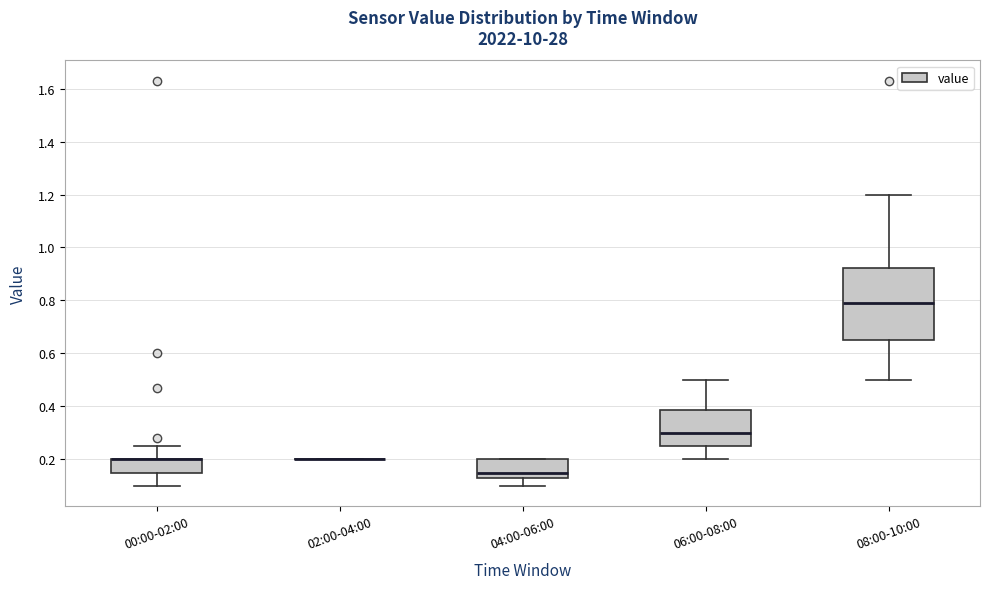

Reading left to right, transcribe this box plot: for each box, give where its median line is, the range the box spans, and where its two whiskers end, as read against the y-axis. The values are not printed on the chart, so give them approximately, as read against the axis.

00:00-02:00: median 0.20 (drawn on the box's upper edge), box 0.16 to 0.20, whiskers 0.10 to 0.26
02:00-04:00: box collapsed to a line at 0.20, whiskers 0.20 to 0.20
04:00-06:00: median 0.16, box 0.14 to 0.20, whiskers 0.10 to 0.20
06:00-08:00: median 0.30, box 0.26 to 0.38, whiskers 0.20 to 0.50
08:00-10:00: median 0.80, box 0.66 to 0.92, whiskers 0.50 to 1.20